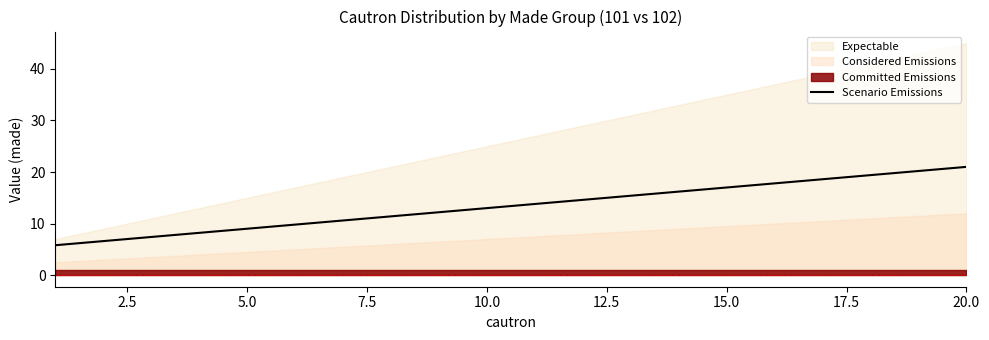

True or false: there are more than 1 points higher than both neighbors.

False